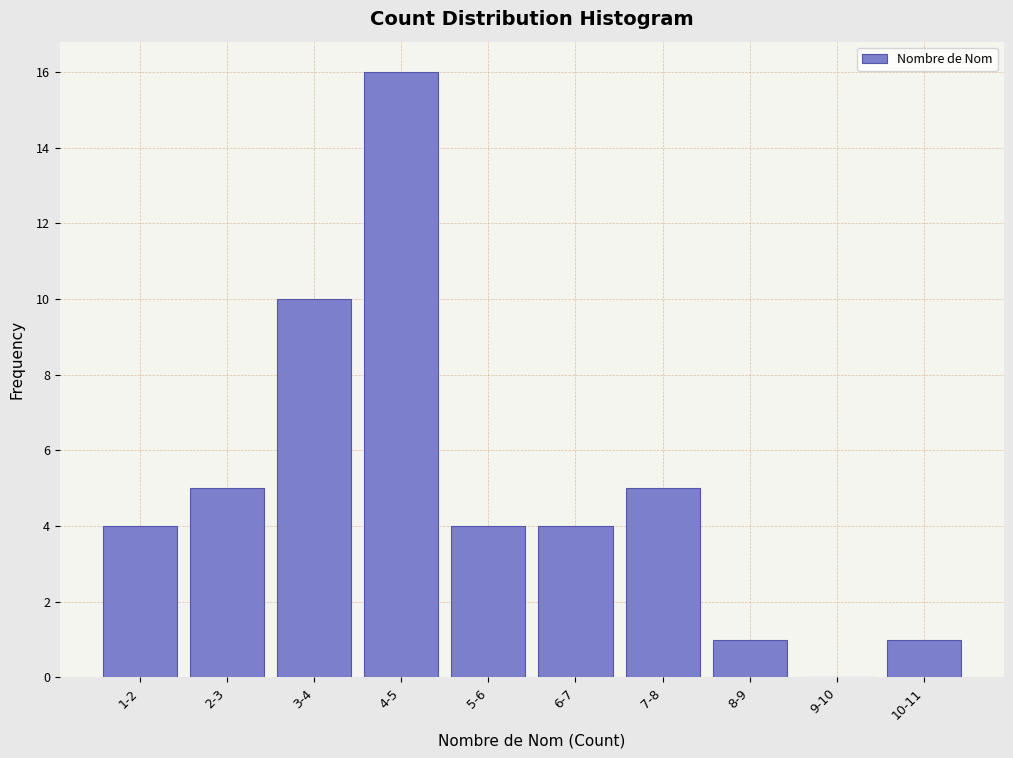

Reading left to right, what are all the values shown in this chart?

1-2=4	2-3=5	3-4=10	4-5=16	5-6=4	6-7=4	7-8=5	8-9=1	9-10=0	10-11=1